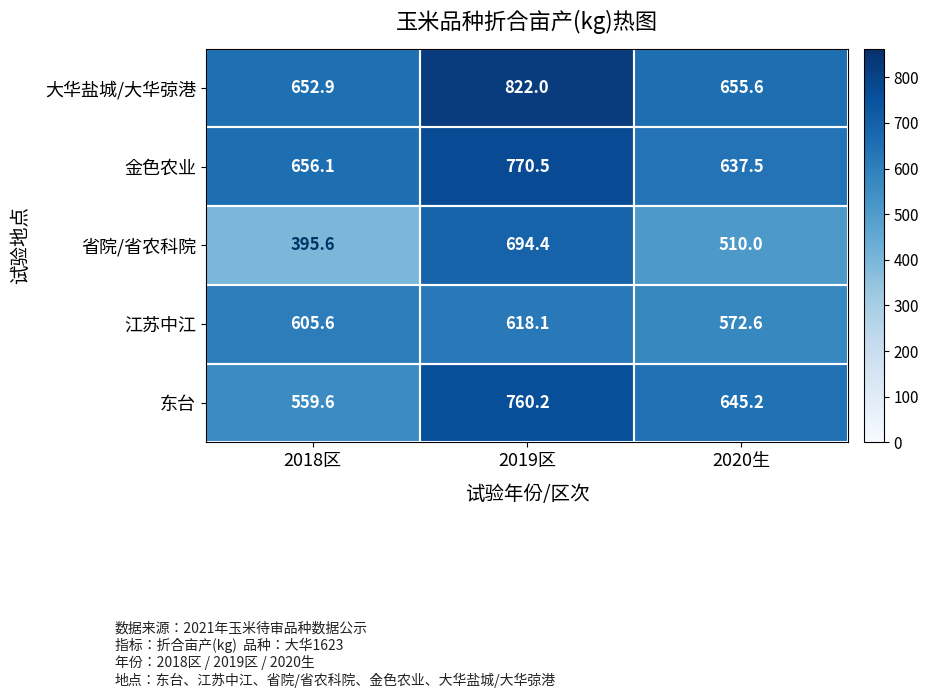

What is the maximum value shown in the chart?

822.0